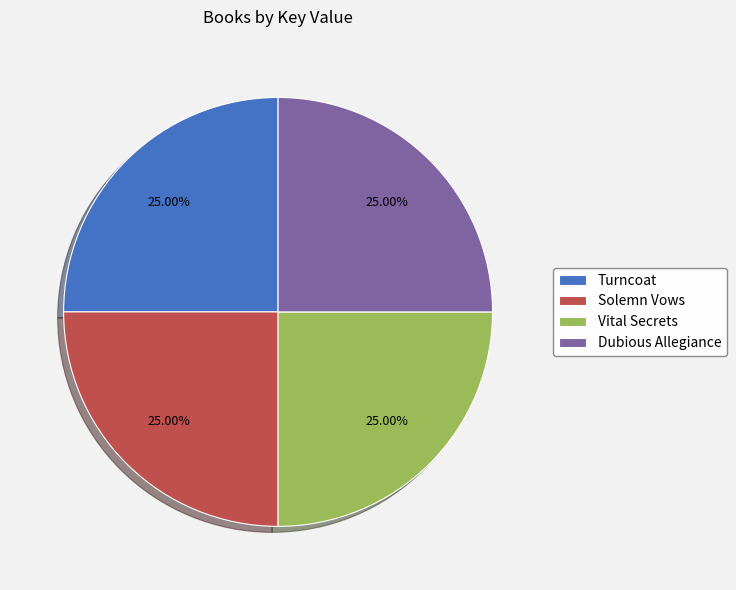

How many slices are in this pie chart?

4